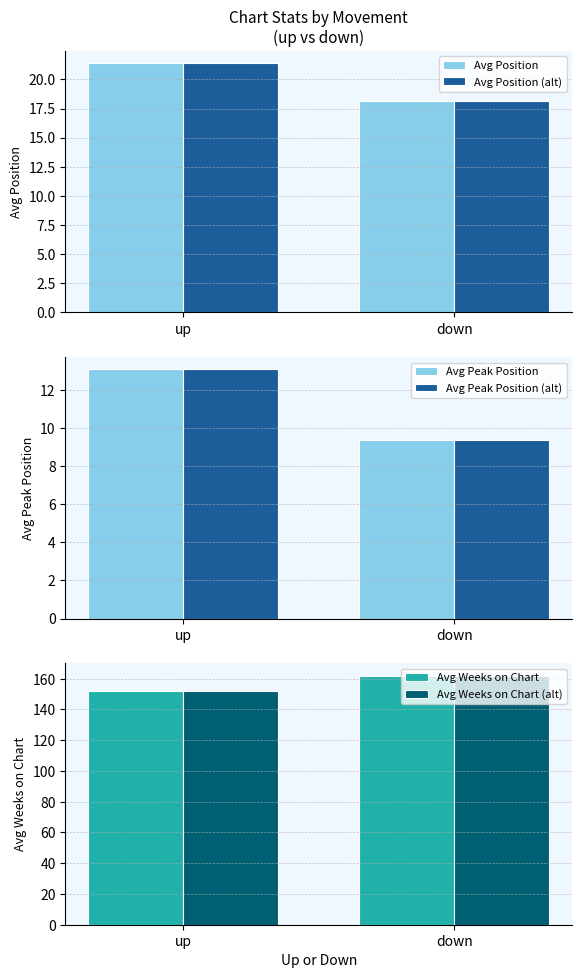

True or false: Avg Weeks on Chart (alt) has a value of 31.9 at up.

False